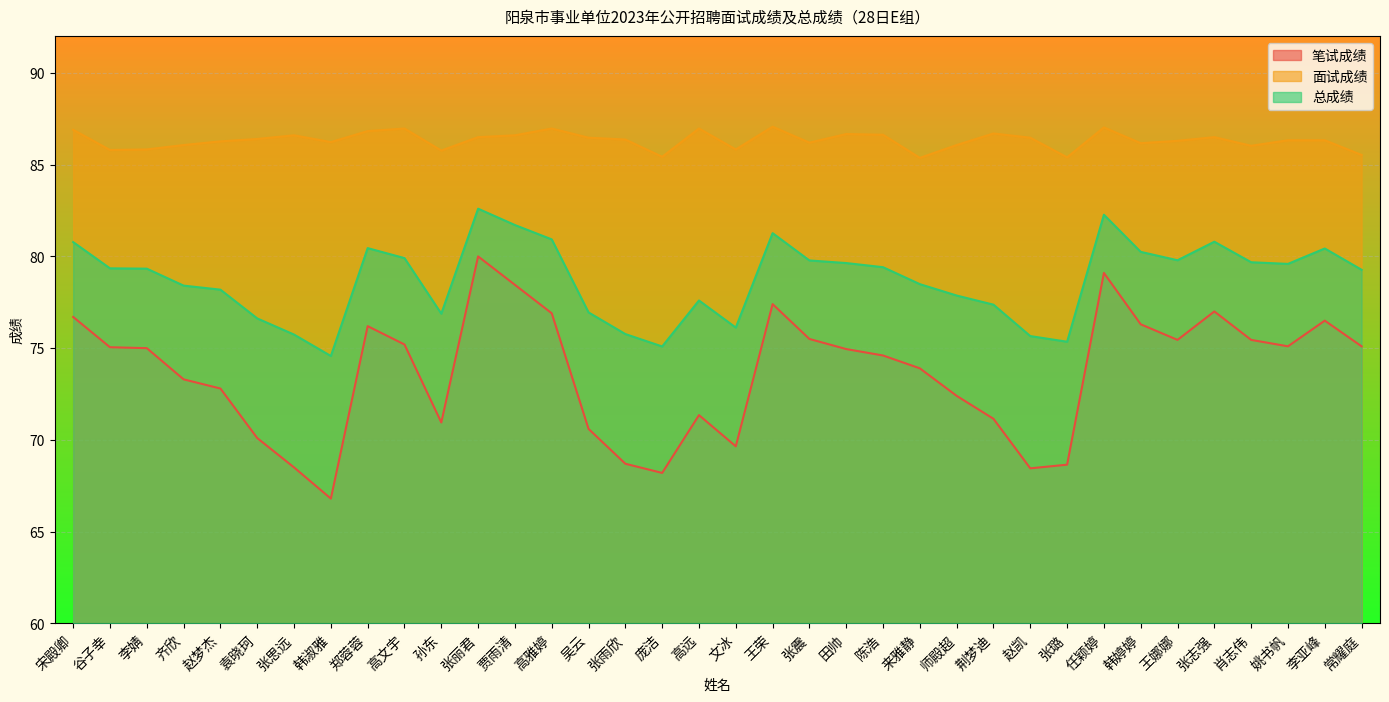

At which label does 笔试成绩 reach its peak?

张丽君